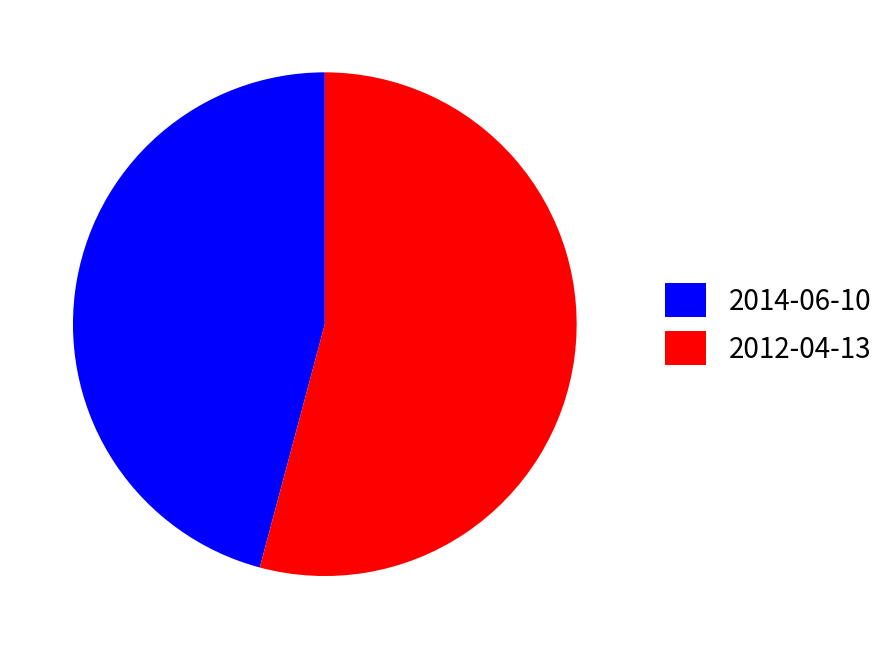

Which slice is the largest?

2012-04-13